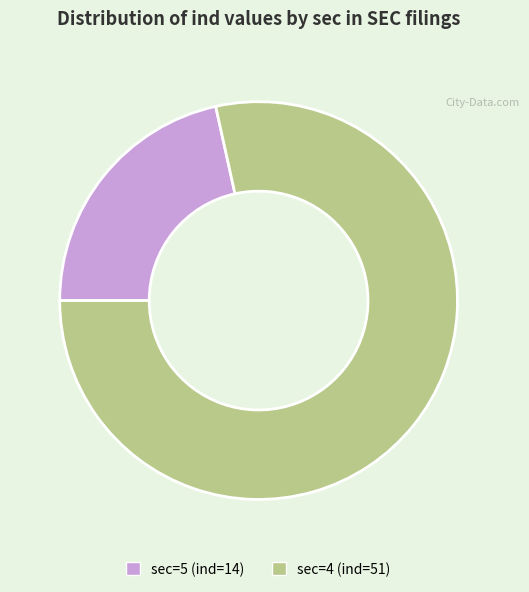

Rank the categories by value from lowest to highest.

sec=5 (ind=14), sec=4 (ind=51)